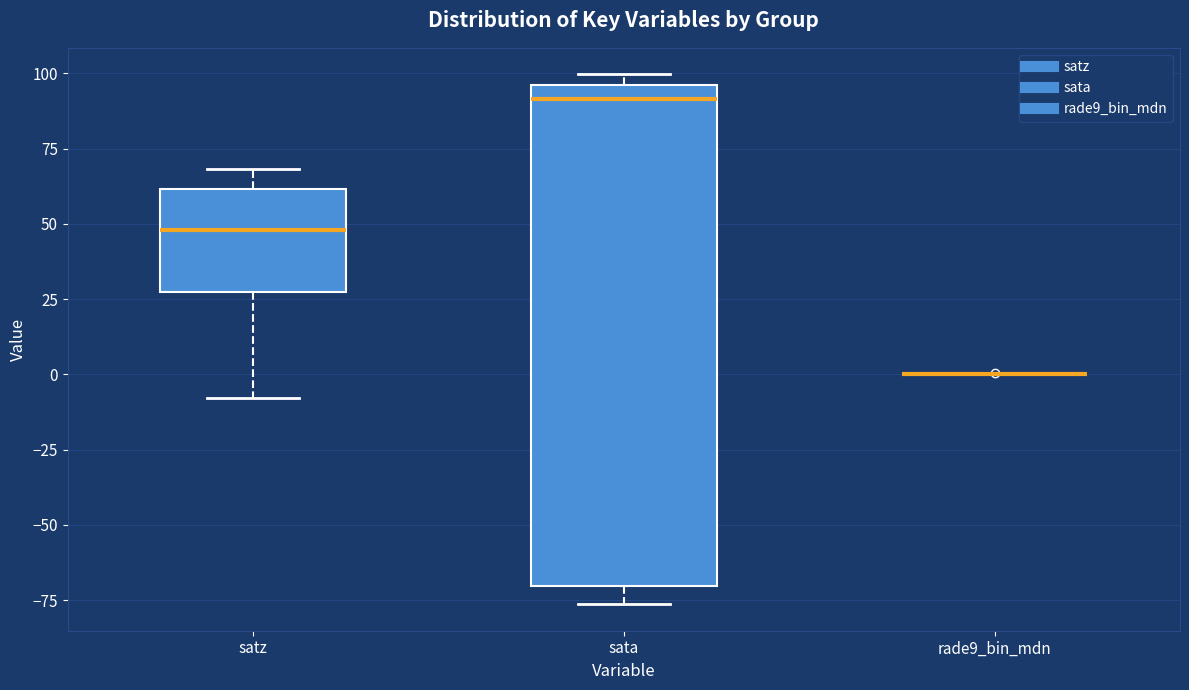

Reading left to right, read every box against the y-axis: the position of its median line, the range the box covers, and the ends of its whiskers. The values are not printed on the chart, so give them approximately, as read against the axis.

satz: median 50, box 30 to 60, whiskers -10 to 70
sata: median 90, box -70 to 95, whiskers -75 to 100
rade9_bin_mdn: box collapsed to a line at 0, whiskers 0 to 0